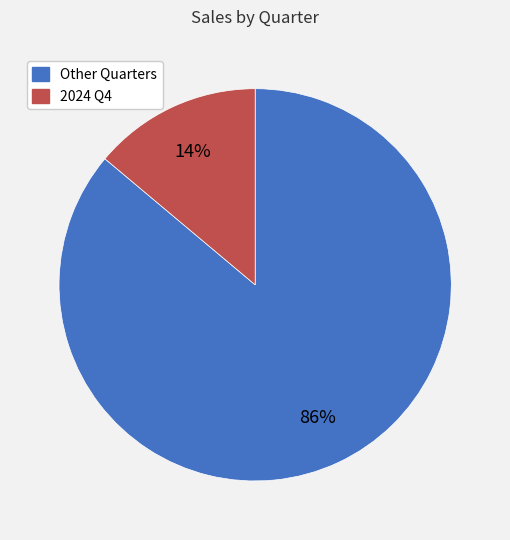

To the nearest percent, what is the average slice percentage?

50%